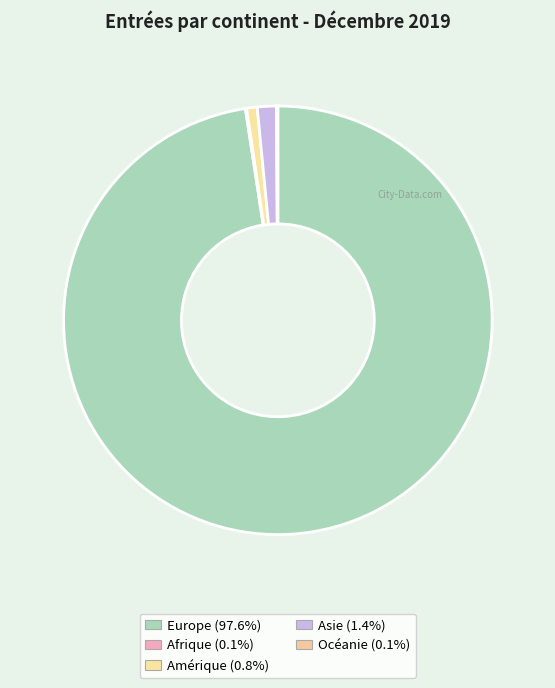

True or false: Océanie accounts for 0% of the total.

True